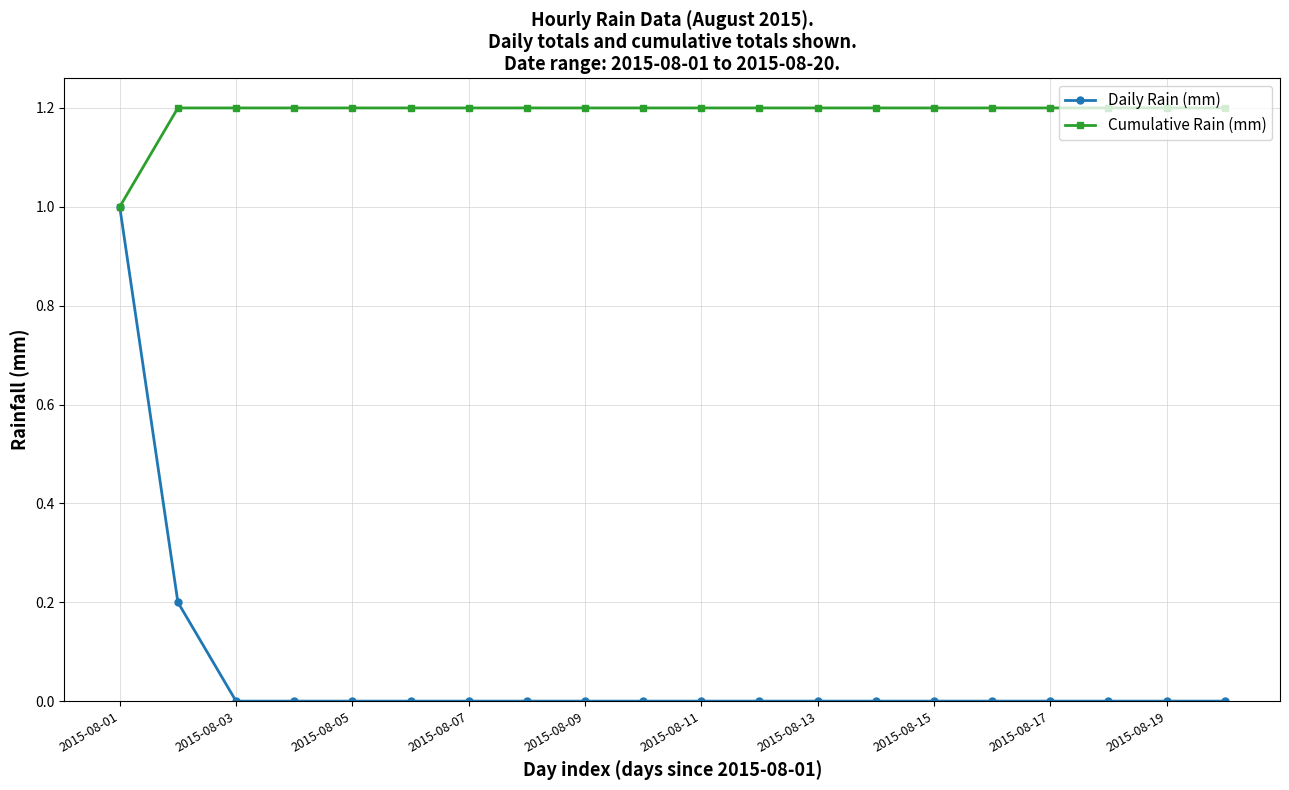

Which series has the largest total across all categories?

Cumulative Rain (mm)